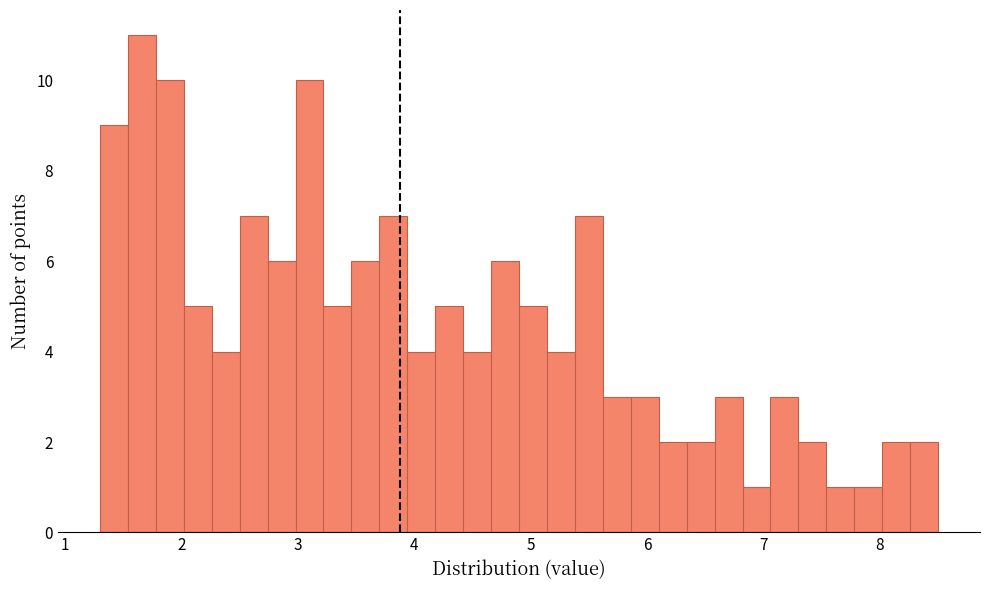

Around what value on the x-axis is the tallest bar? Give the approximate position of its centre, as read against the axis.

1.7